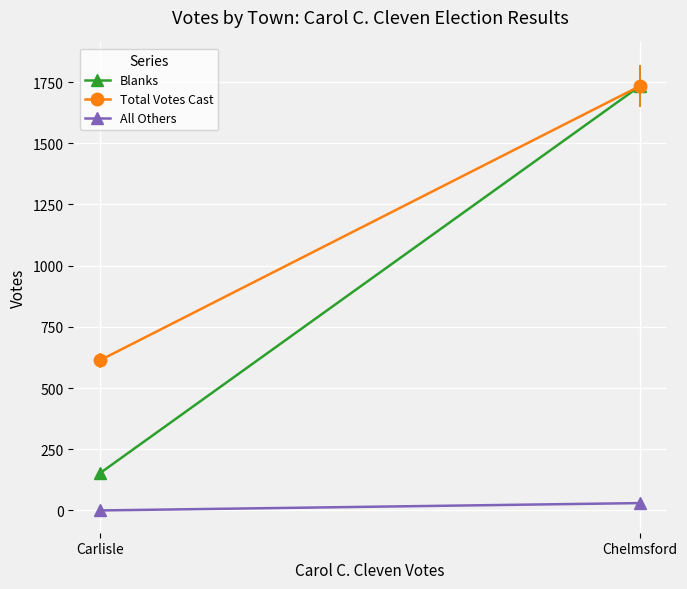

What is the difference between the highest and lowest values at Chelmsford?

1704